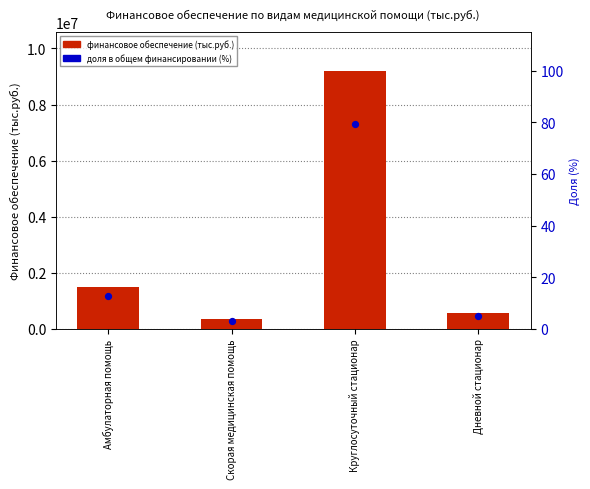

Which series contains the lowest Y value?

доля в общем финансировании (%)